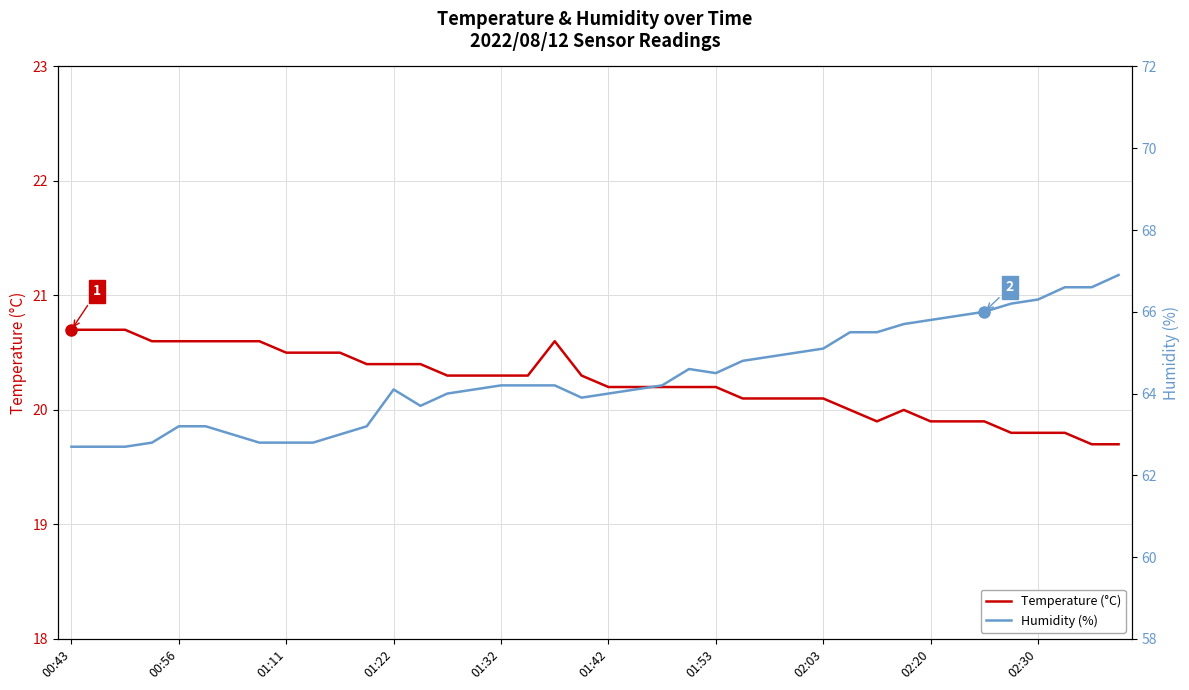

Where is Temperature (°C) nearest to the value 20?

29